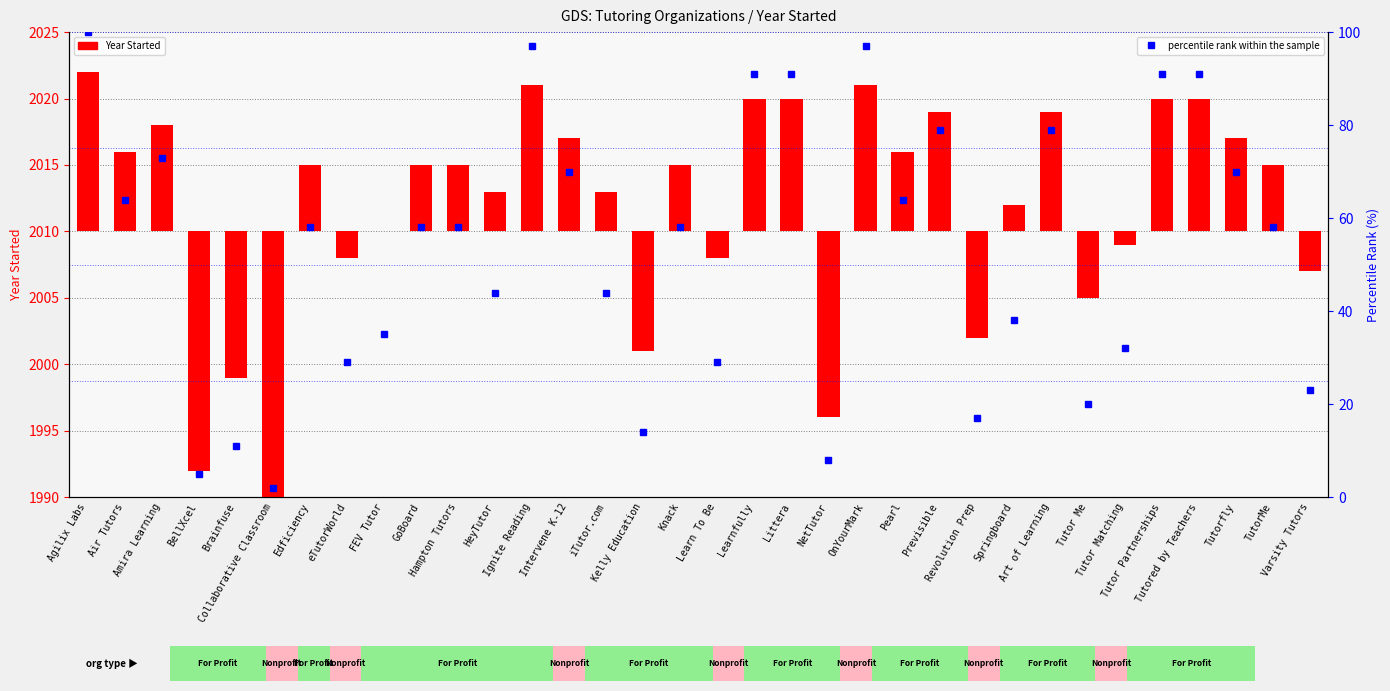

At which label is the value closest to 51?

Edficiency